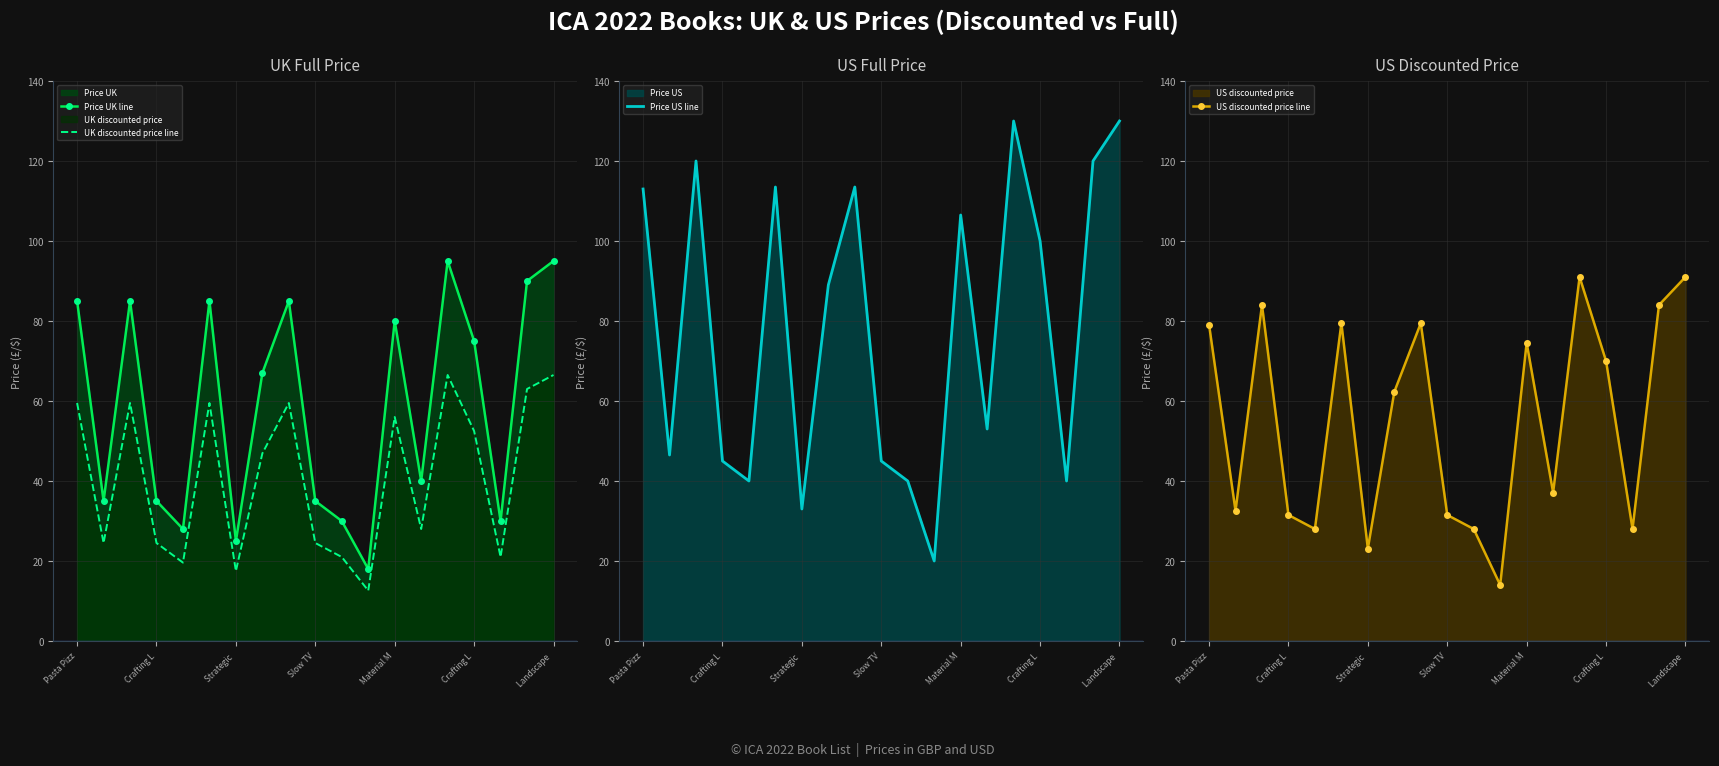

List the series in order of their peak value, highest first.

Price US line, Price UK line, US discounted price line, UK discounted price line